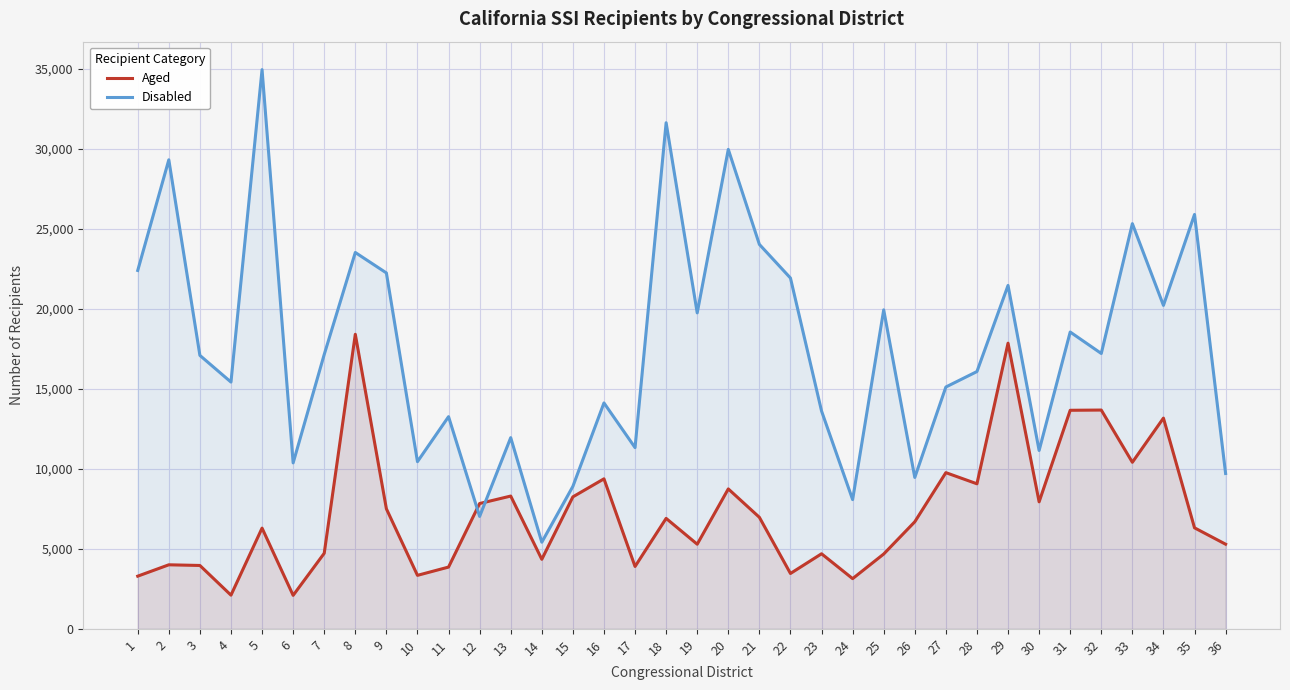

Which series ends up on top after the final intersection of Disabled and Aged?

Disabled